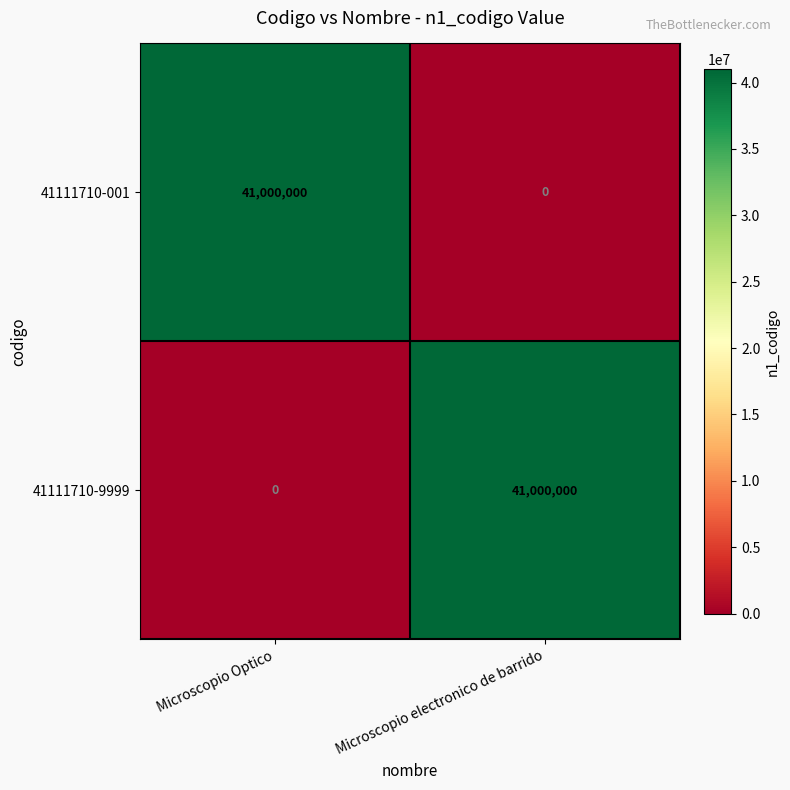

What is the sum of the 41111710-9999 values at Microscopio electronico de barrido and Microscopio Optico?

41000000